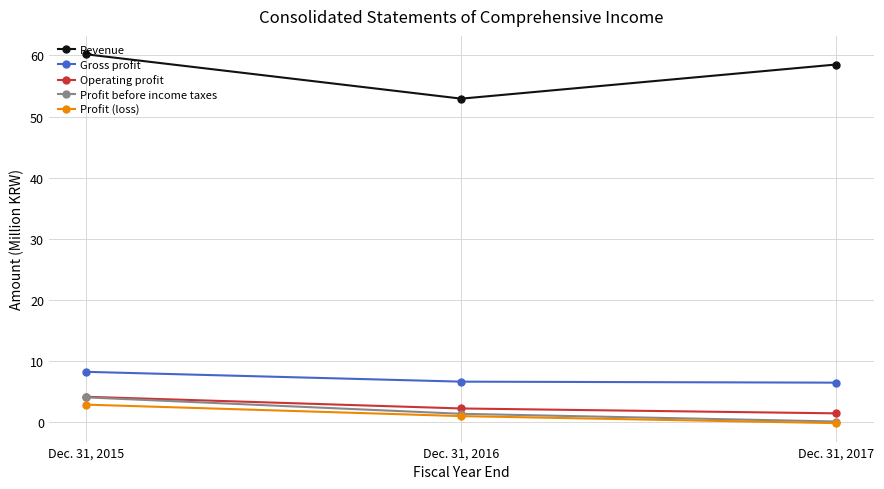

What is the total value across all series at Dec. 31, 2015?

79.7